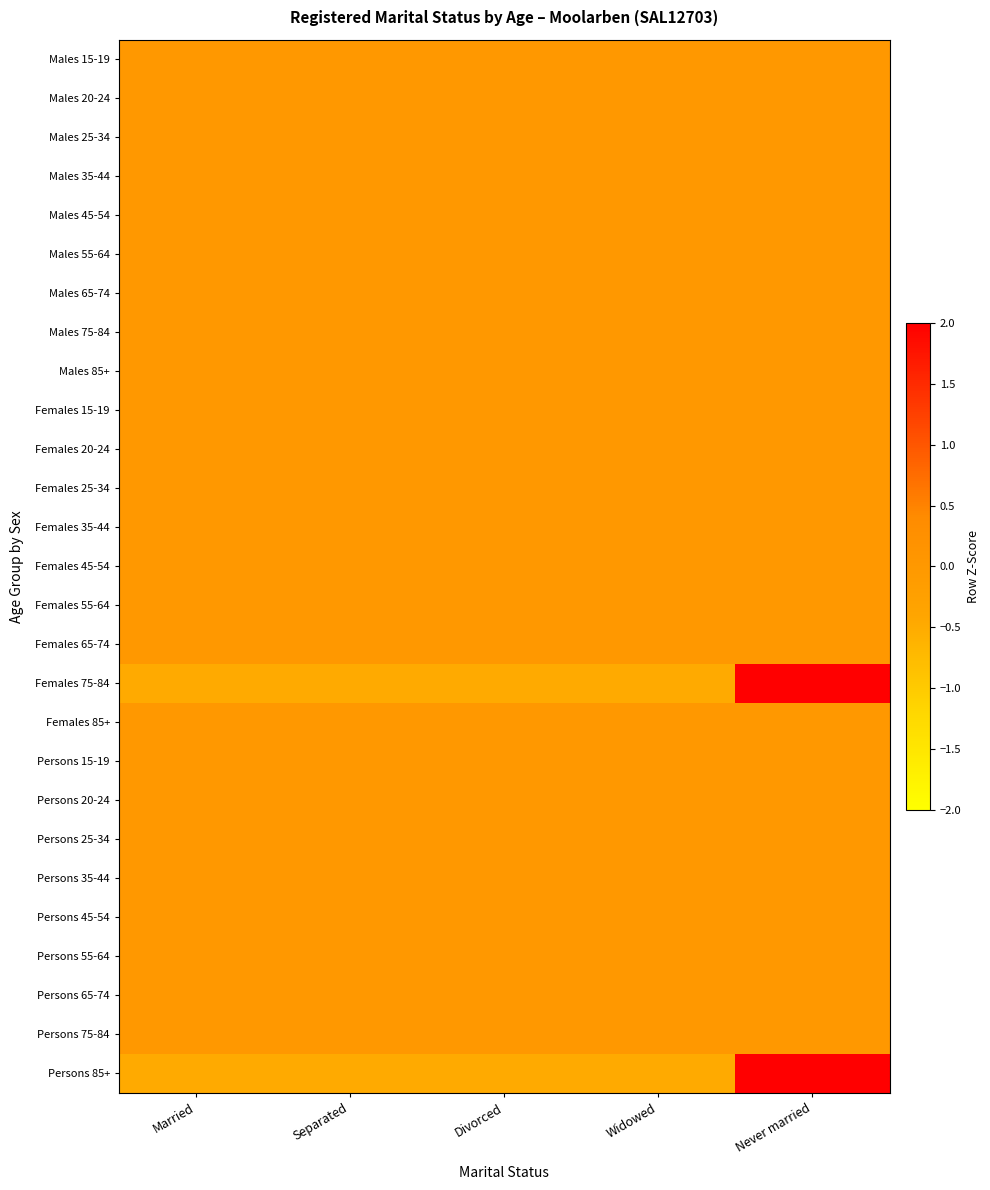

How many series are shown in this chart?

27